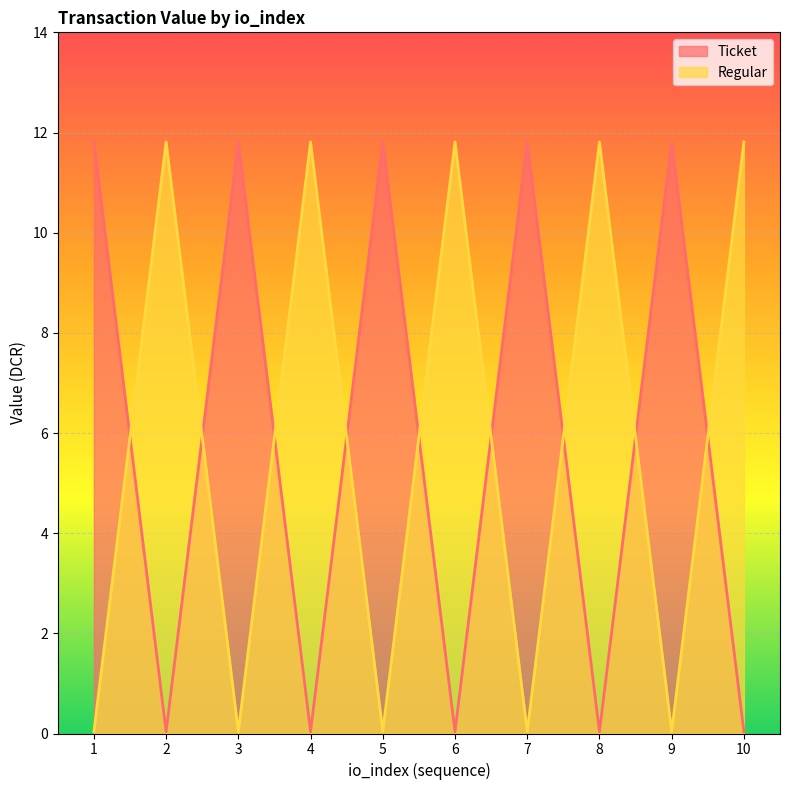

Read the Ticket value at 1.

11.8